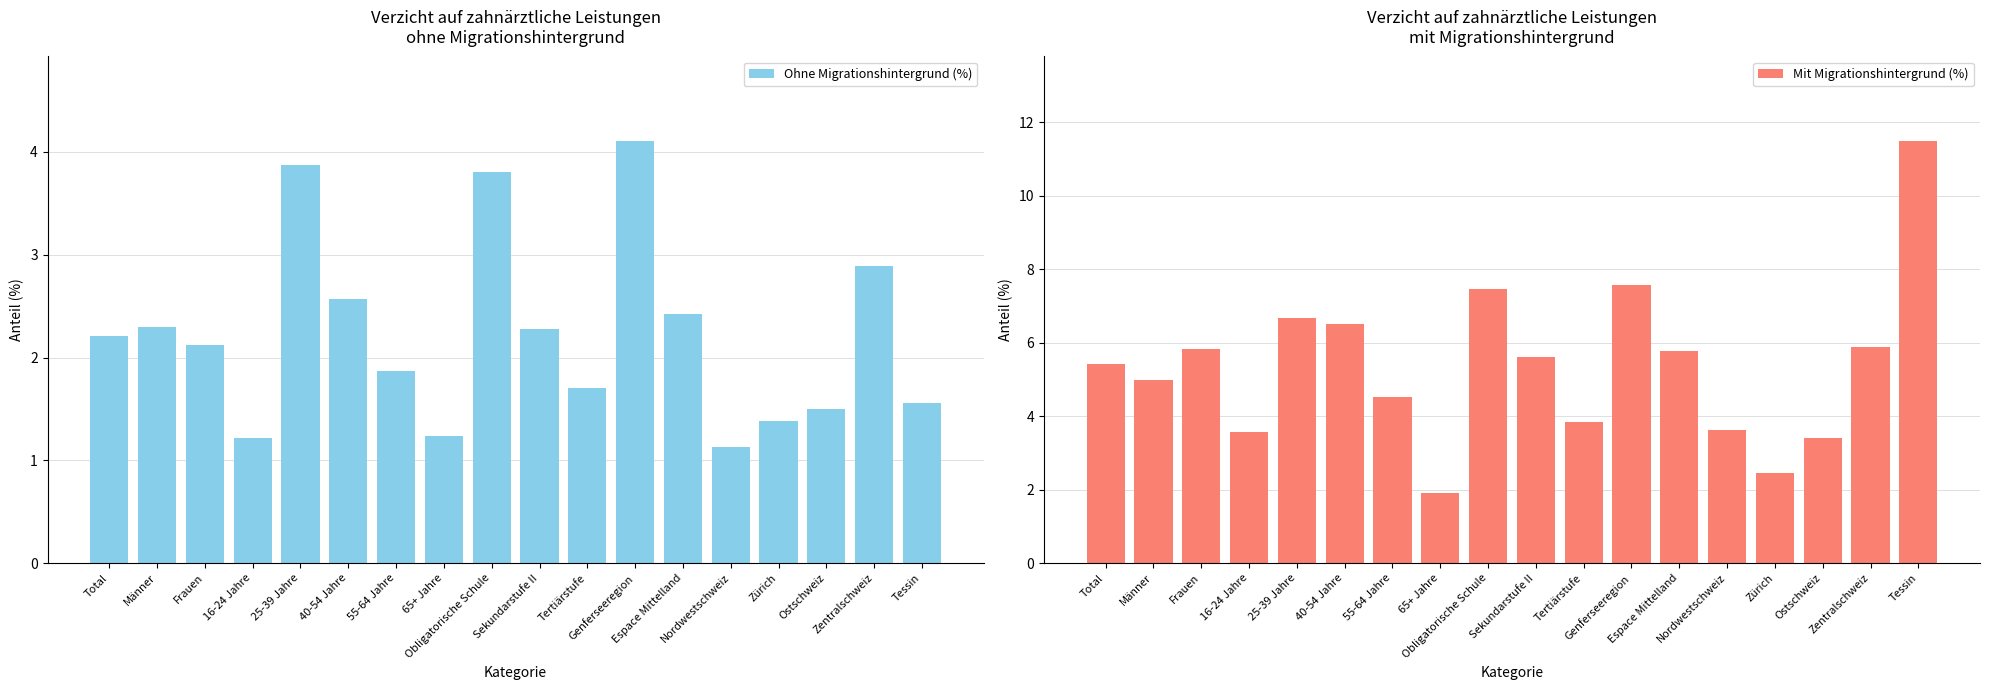

What is the average value of the Ohne Migrationshintergrund (%) series?

2.2